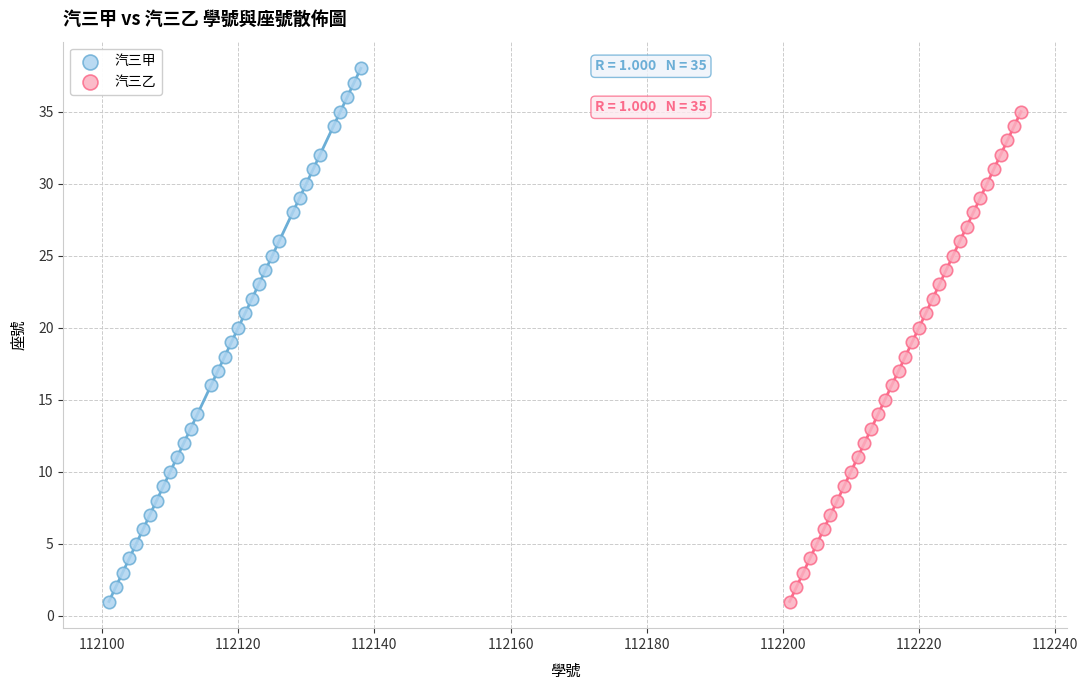

Which series reaches the maximum Y coordinate?

汽三甲